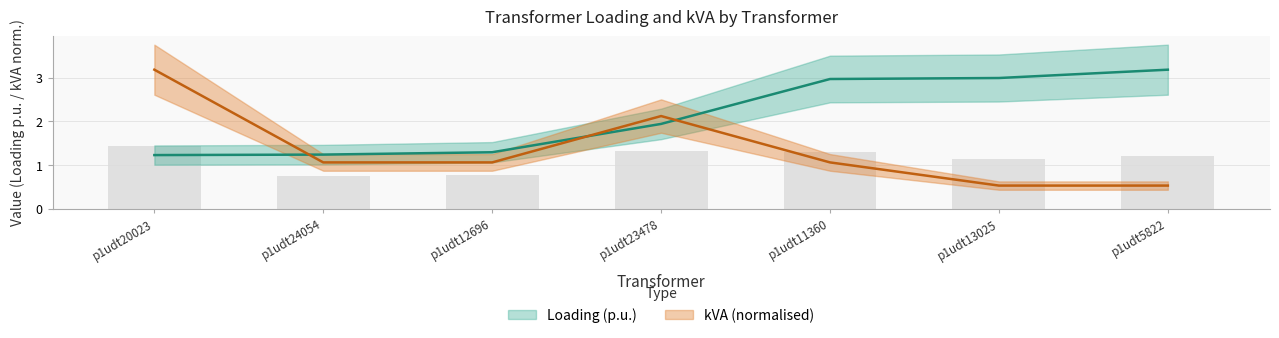

At p1udt23478, list the series in order from largest to smallest.

kVA, Loading (p.u.)